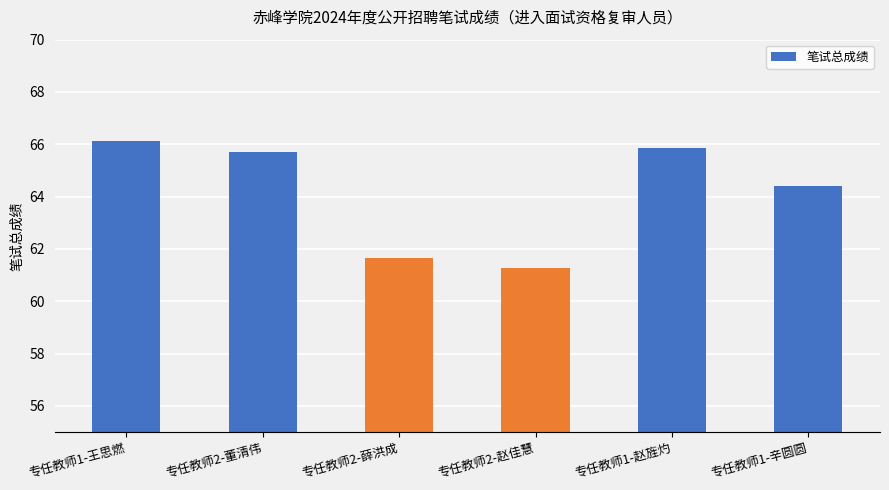

Reading right to left, extract all data points from this chart.

专任教师1-辛圆圆=64.4	专任教师1-赵旌灼=65.9	专任教师2-赵佳慧=61.3	专任教师2-薛洪成=61.7	专任教师2-董清伟=65.7	专任教师1-王思燃=66.1